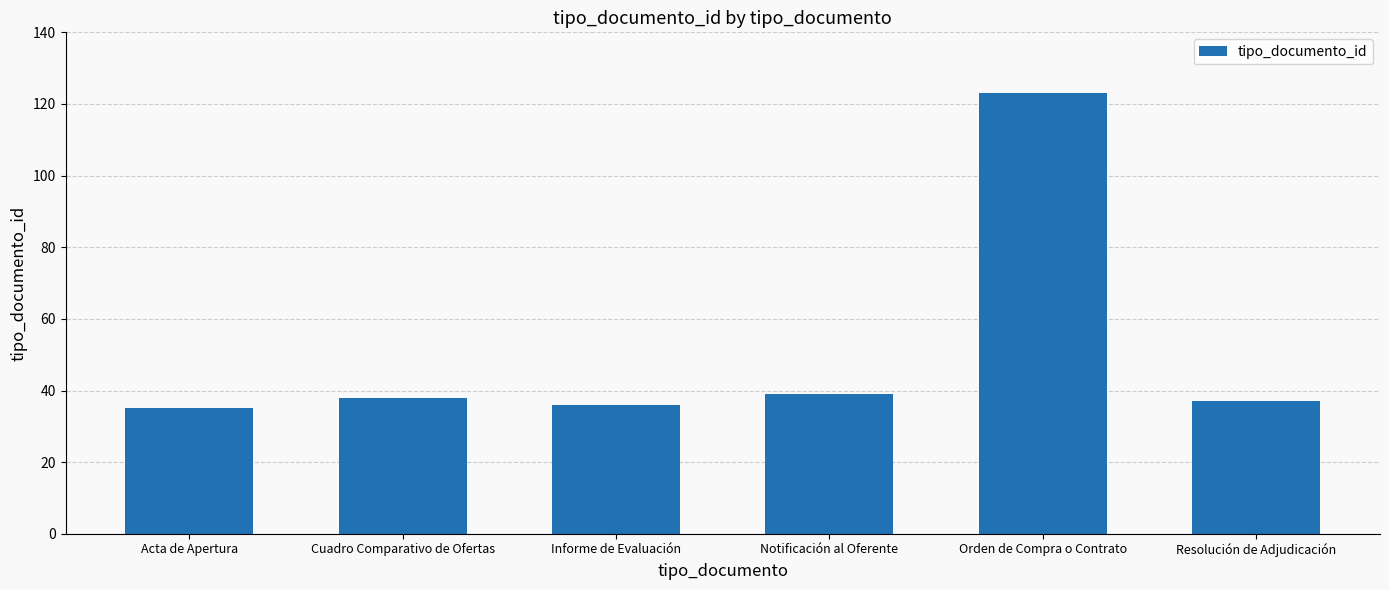

What is the value of the 4th bar from the left?

39